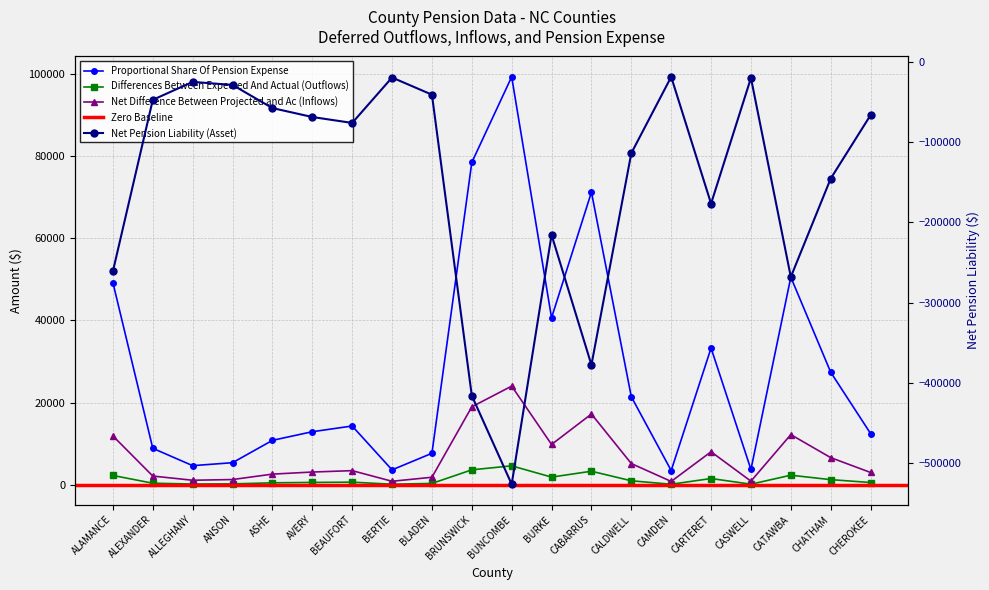

What is the minimum value for Differences Between Expected And Actual (Outflows)?

164